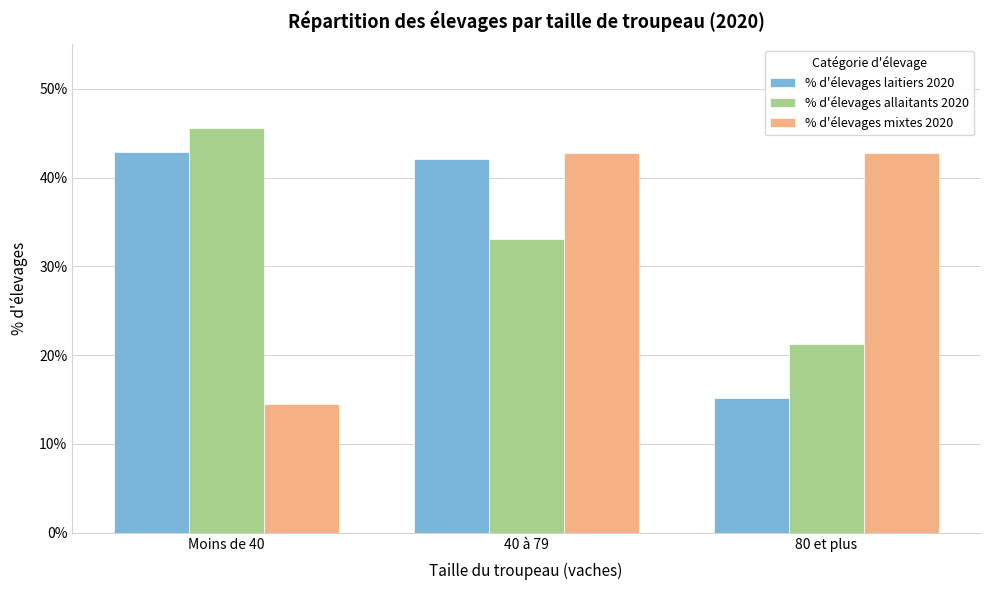

Does the chart contain stacked bars?

No